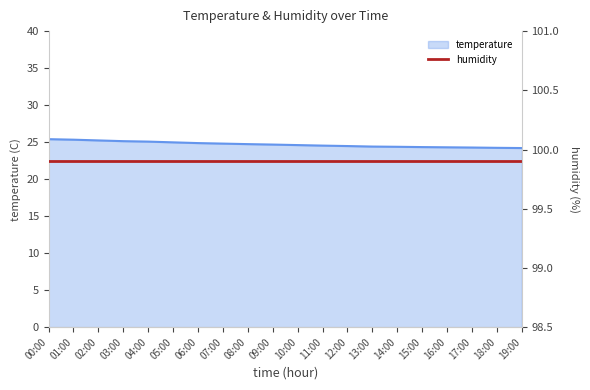

What is the change in value from 07:00 to 14:00?

-0.4